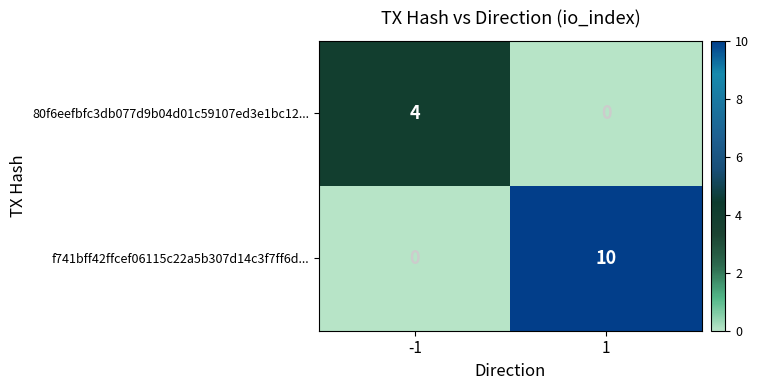

At which category is the sum across all series the highest?

1